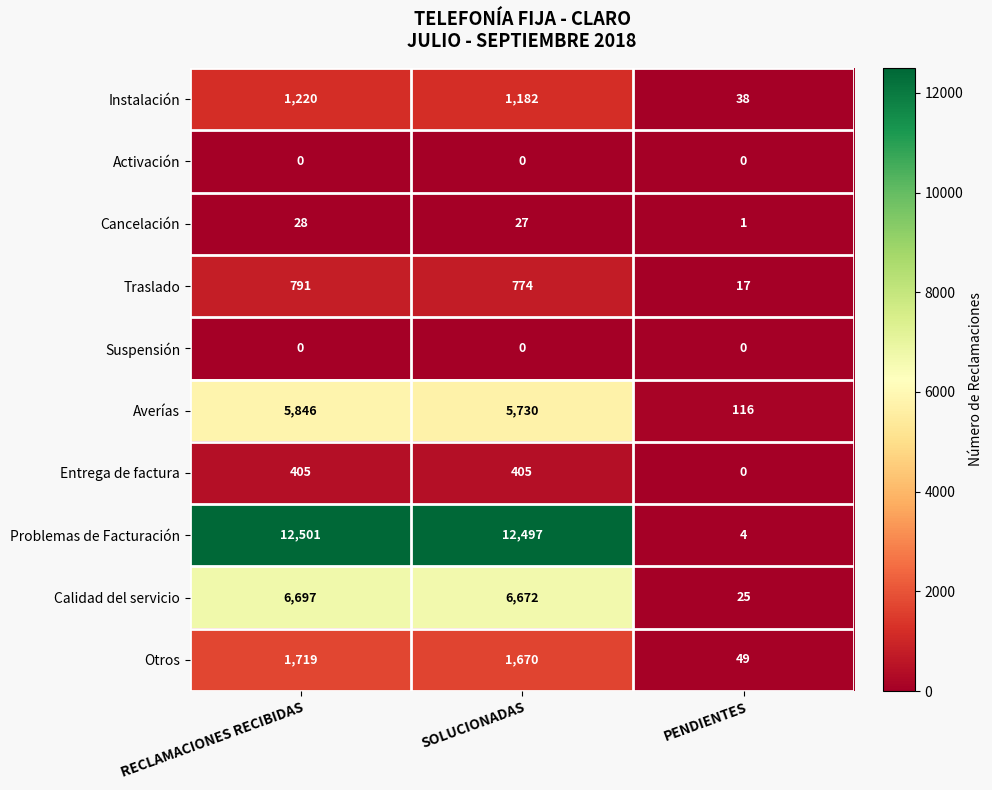

What is the greatest value displayed?

12501